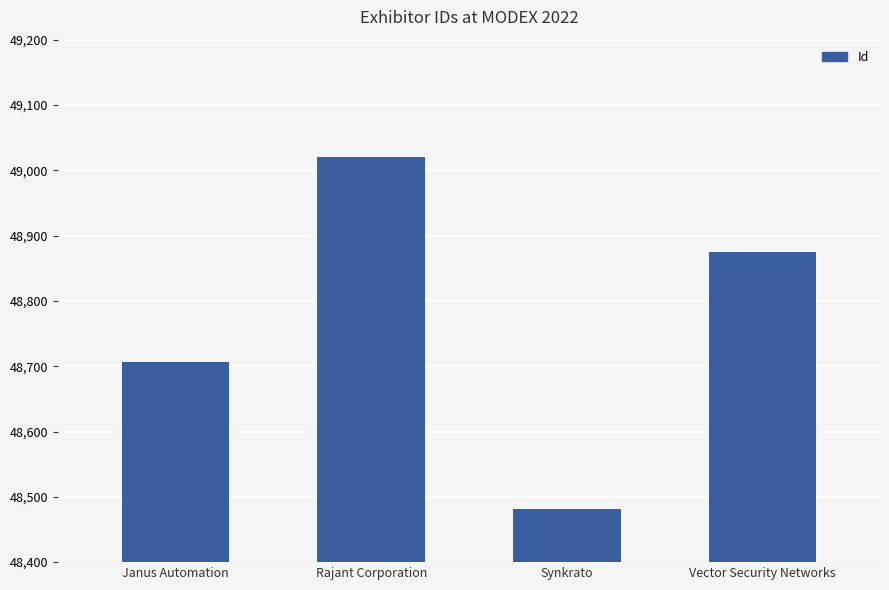

Reading left to right, list all the values displayed in this chart.

48707	49021	48482	48875